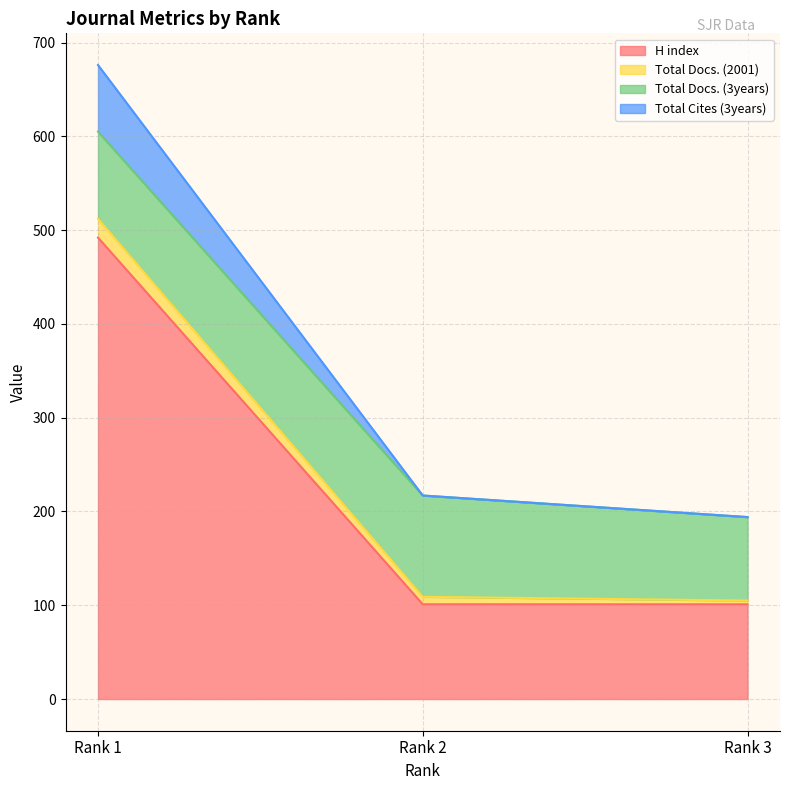

At which label does Total Docs. (2001) reach its peak?

Rank 1